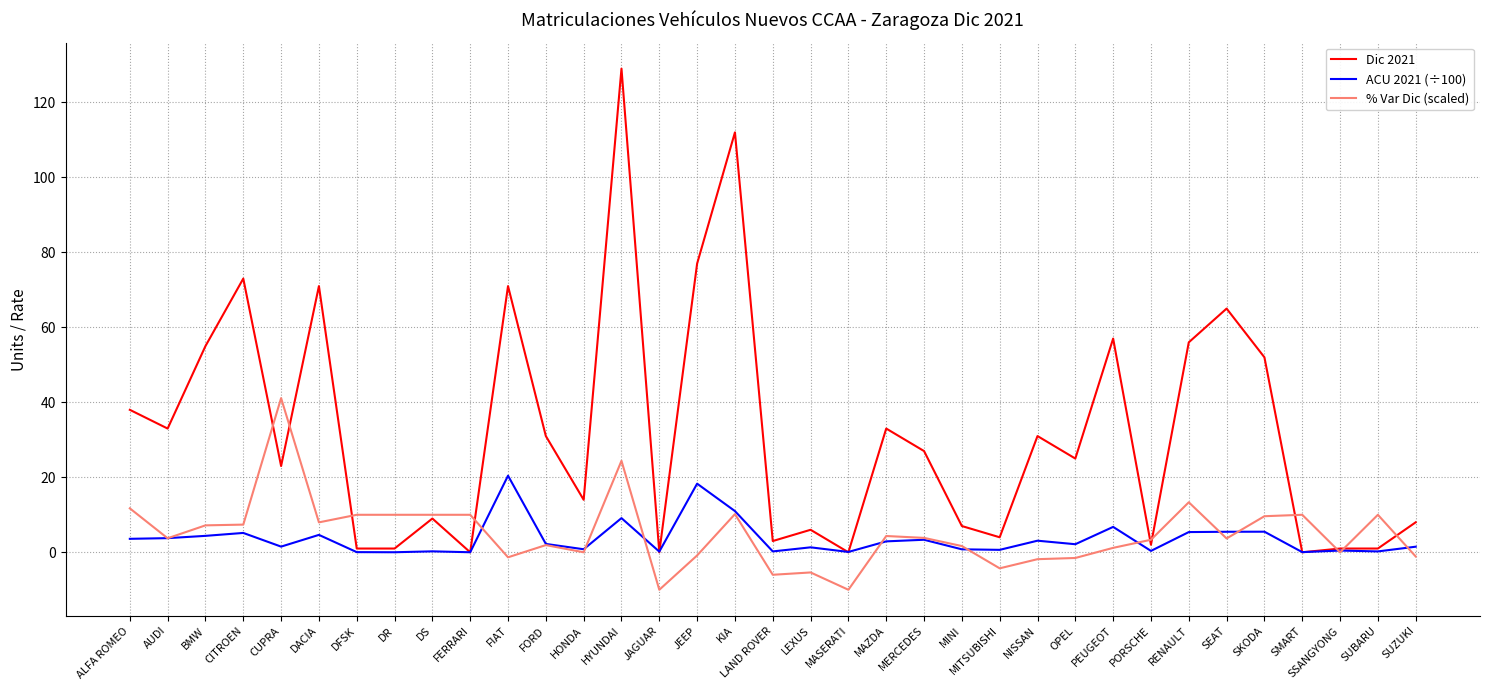

What is the smallest value displayed?

-10.0